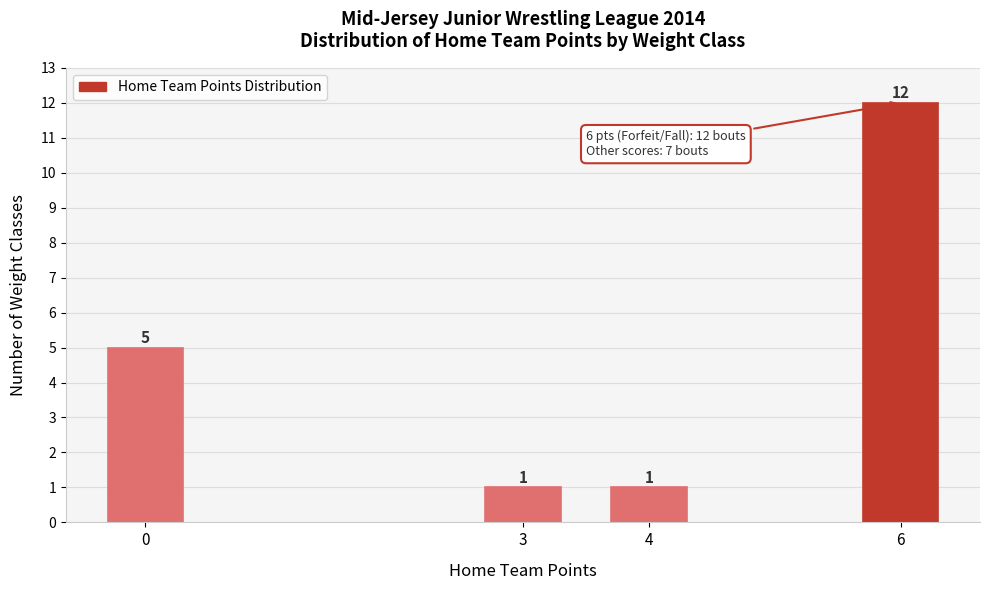

Reading left to right, list all the values displayed in this chart.

0=5	3=1	4=1	6=12